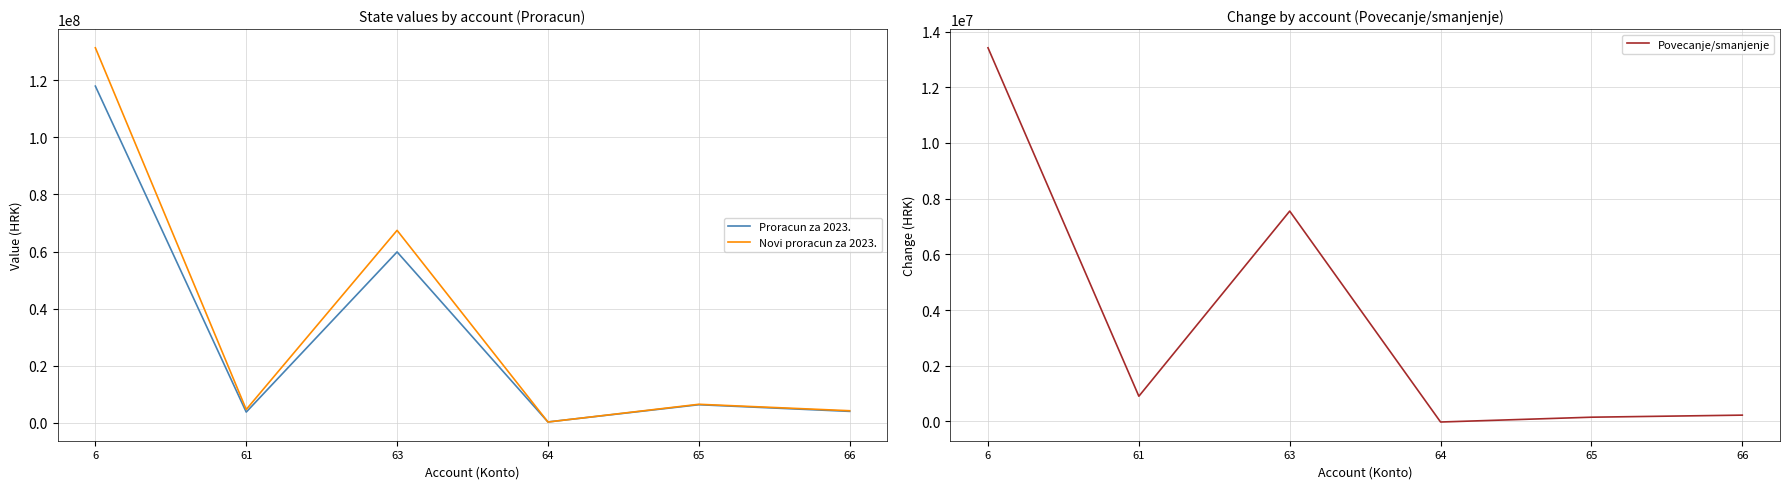

Does the chart display data point markers on the line(s)?

No